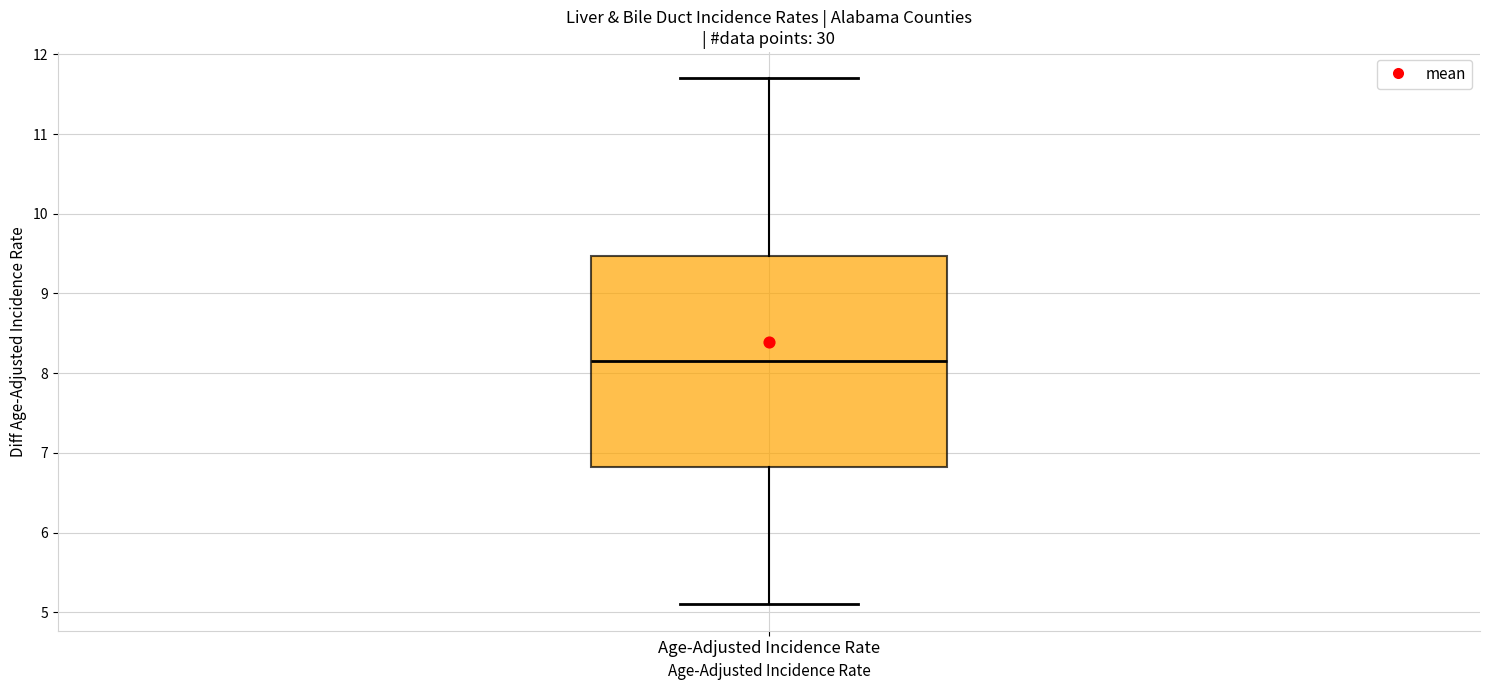

Where is the lower edge of the box for Age-Adjusted Incidence Rate on the y-axis? The values are not printed on the chart, so give them approximately, as read against the axis.

6.8